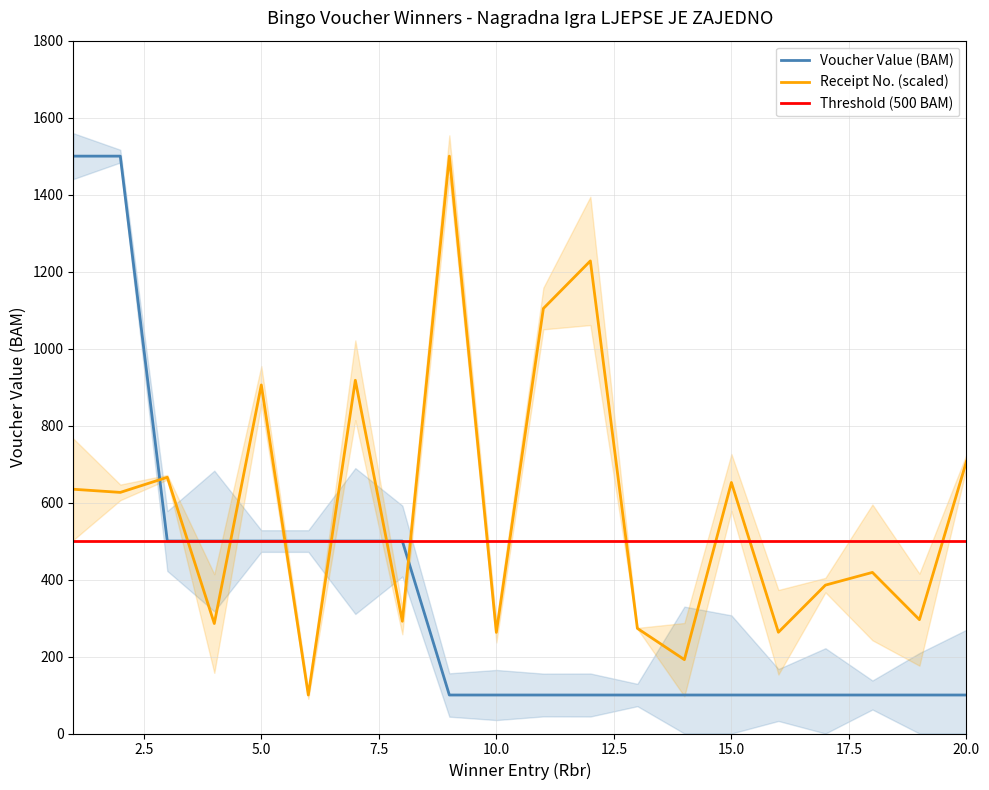

The value of Receipt No. (scaled) at 15.0 is 652.2. True or false?

True